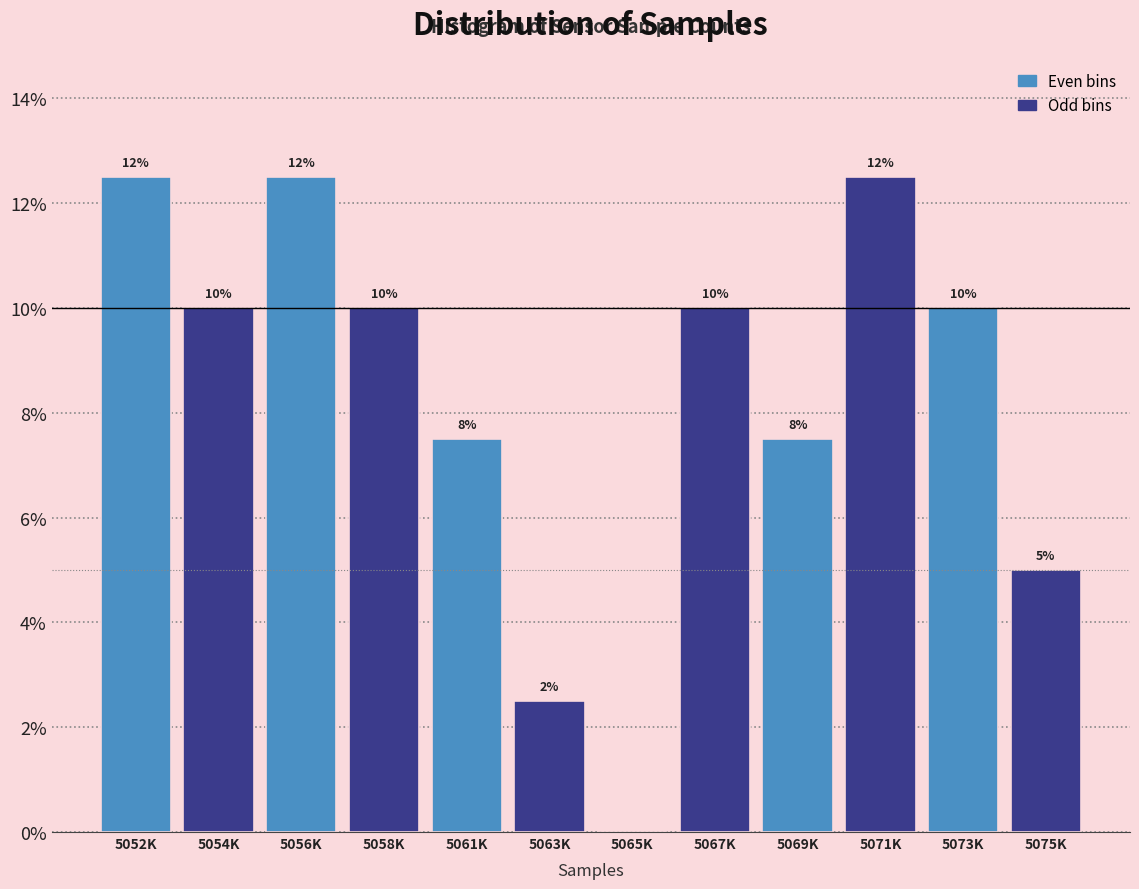

Are the bars horizontal?

No